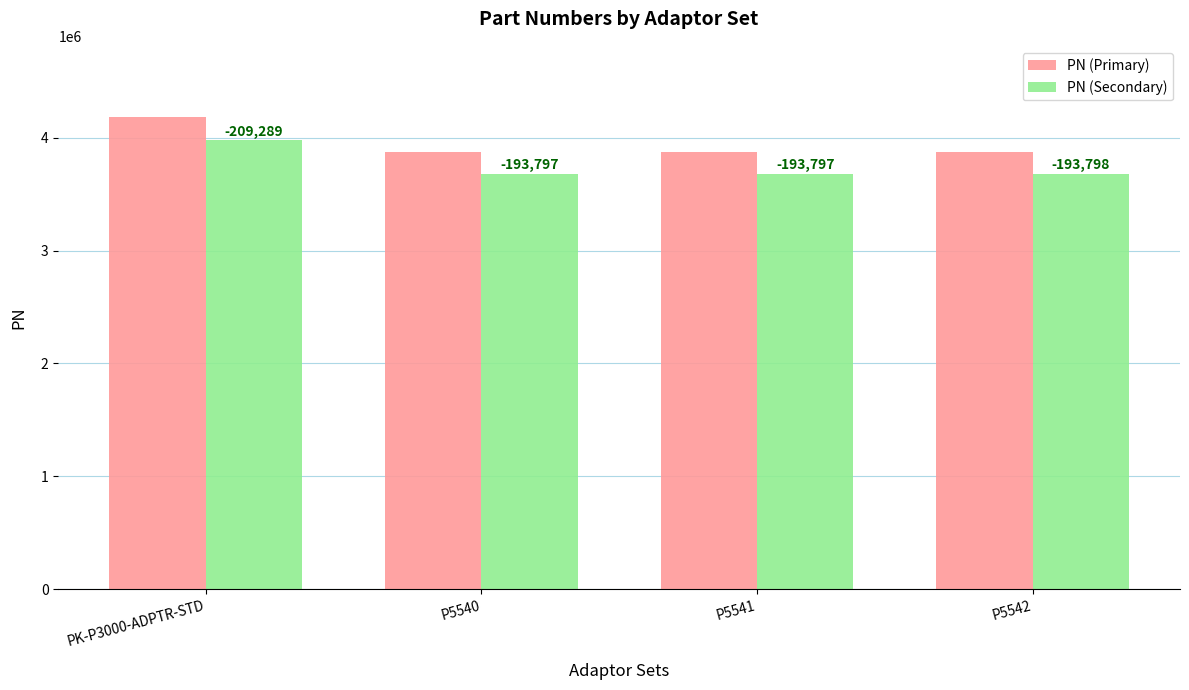

What are all the series names shown in the legend?

PN (Primary), PN (Secondary)